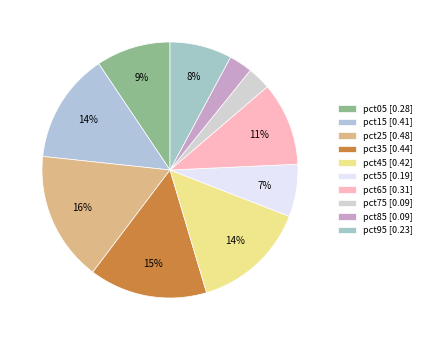

How many segments does this pie chart have?

10